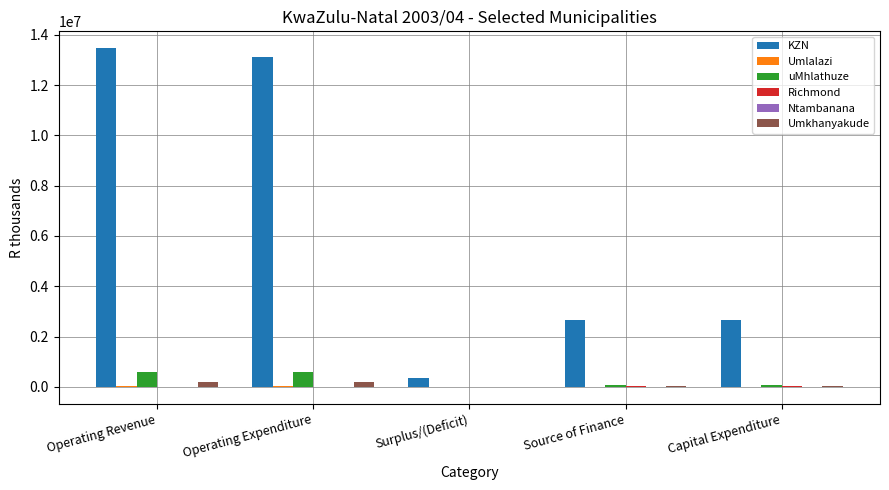

Which series has the largest total across all categories?

KZN